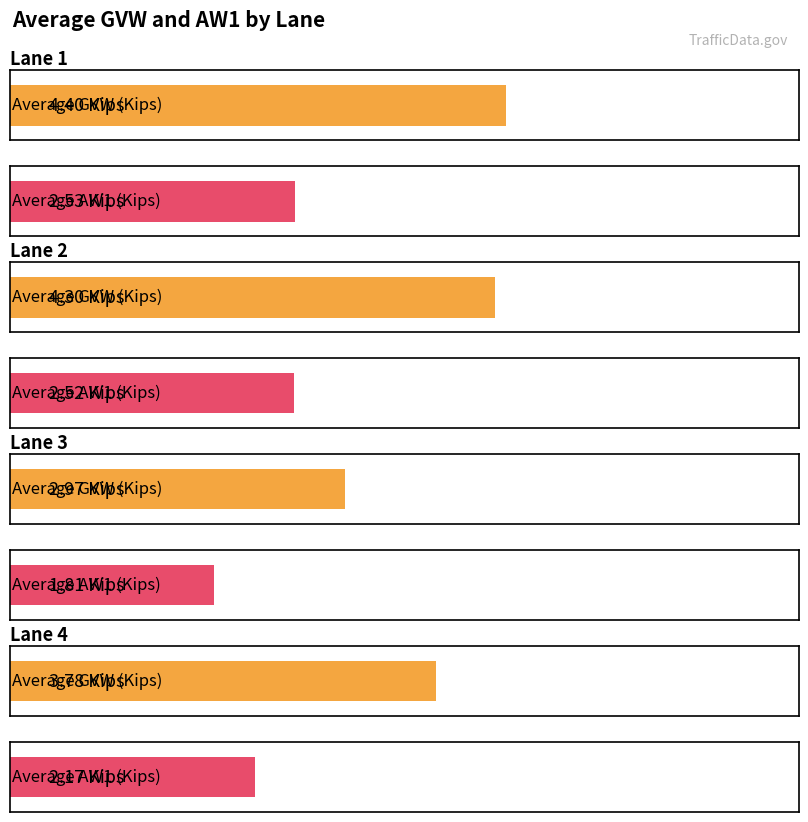

Is it true that Average AW1 (Kips) equals 3.6 at Lane 1?

False